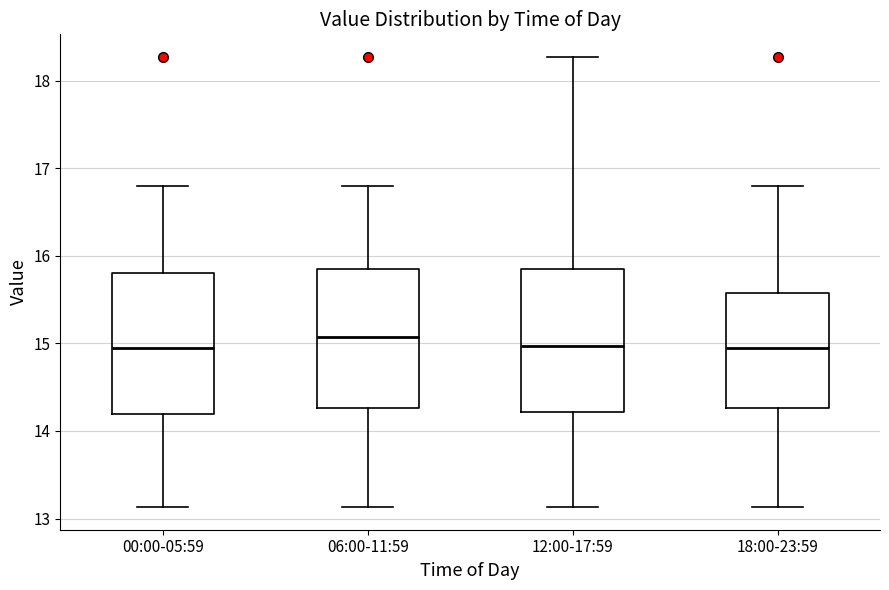

Reading left to right, transcribe this box plot: for each box, give where its median line is, the range the box spans, and where its two whiskers end, as read against the y-axis. The values are not printed on the chart, so give them approximately, as read against the axis.

00:00-05:59: median 15.0, box 14.2 to 15.8, whiskers 13.1 to 16.8
06:00-11:59: median 15.1, box 14.3 to 15.8, whiskers 13.1 to 16.8
12:00-17:59: median 15.0, box 14.2 to 15.8, whiskers 13.1 to 18.3
18:00-23:59: median 15.0, box 14.3 to 15.6, whiskers 13.1 to 16.8